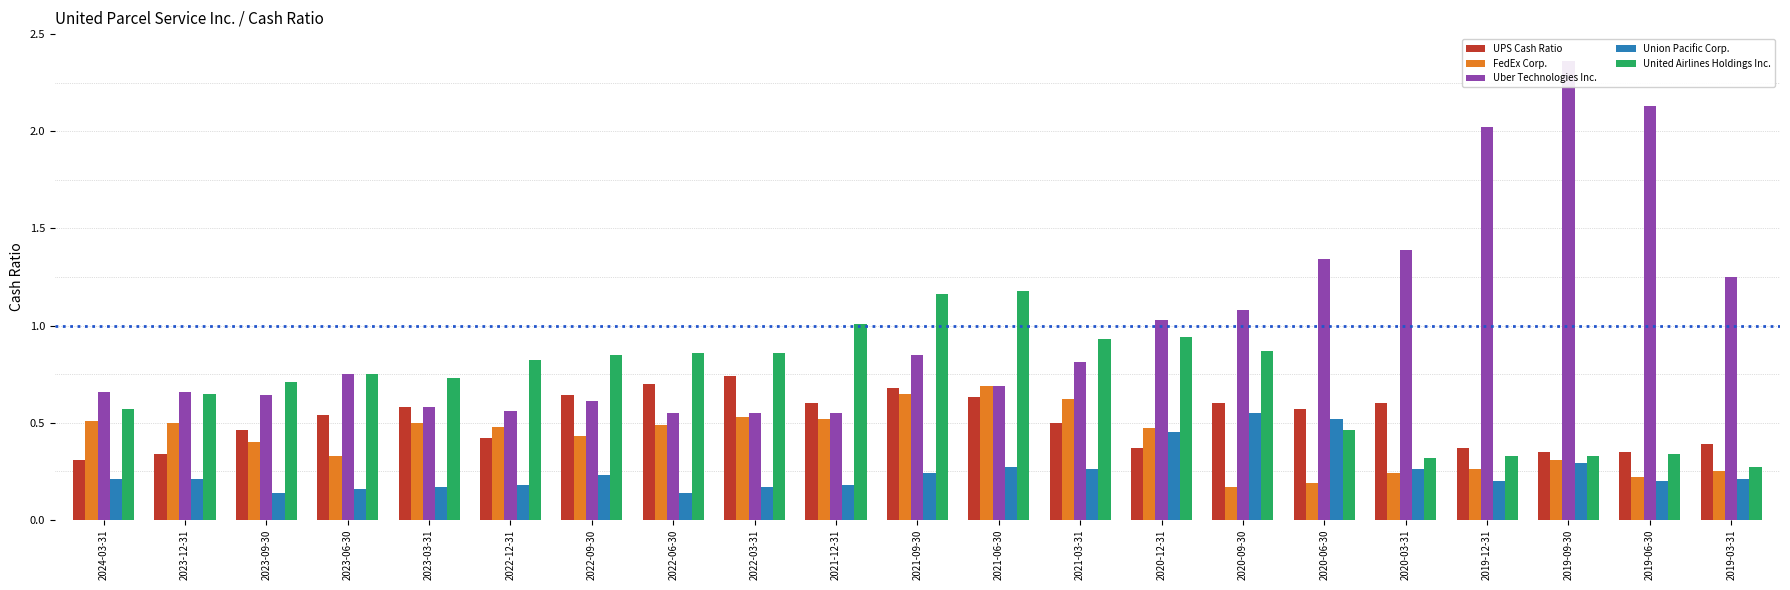

What is the spread (max minus min) of values at 2019-12-31?

1.8